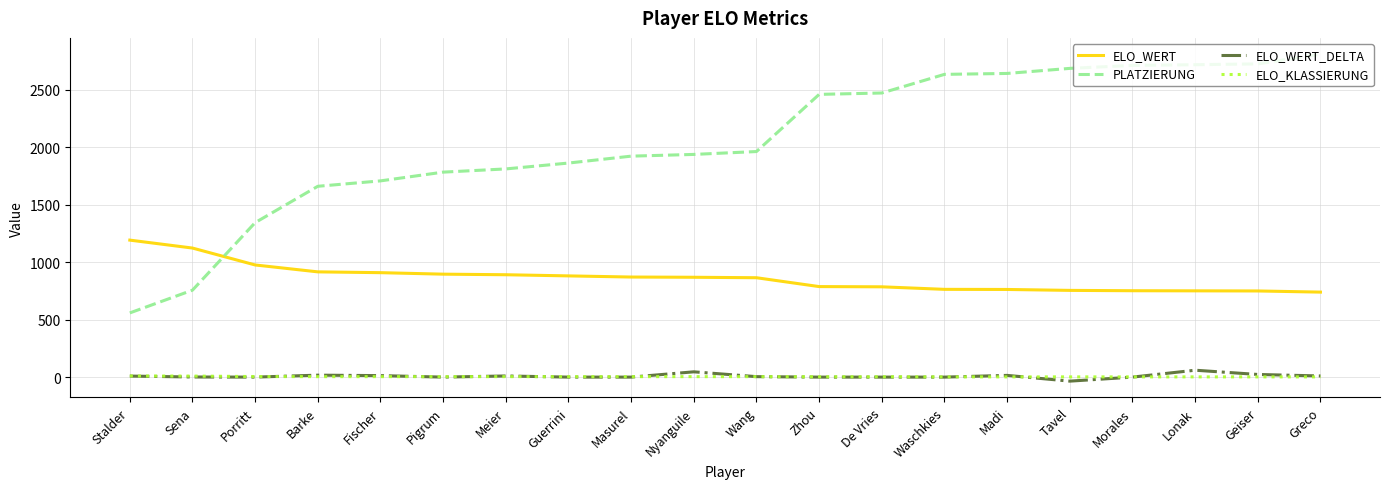

Which series changed the most between Masurel and Geiser?

PLATZIERUNG